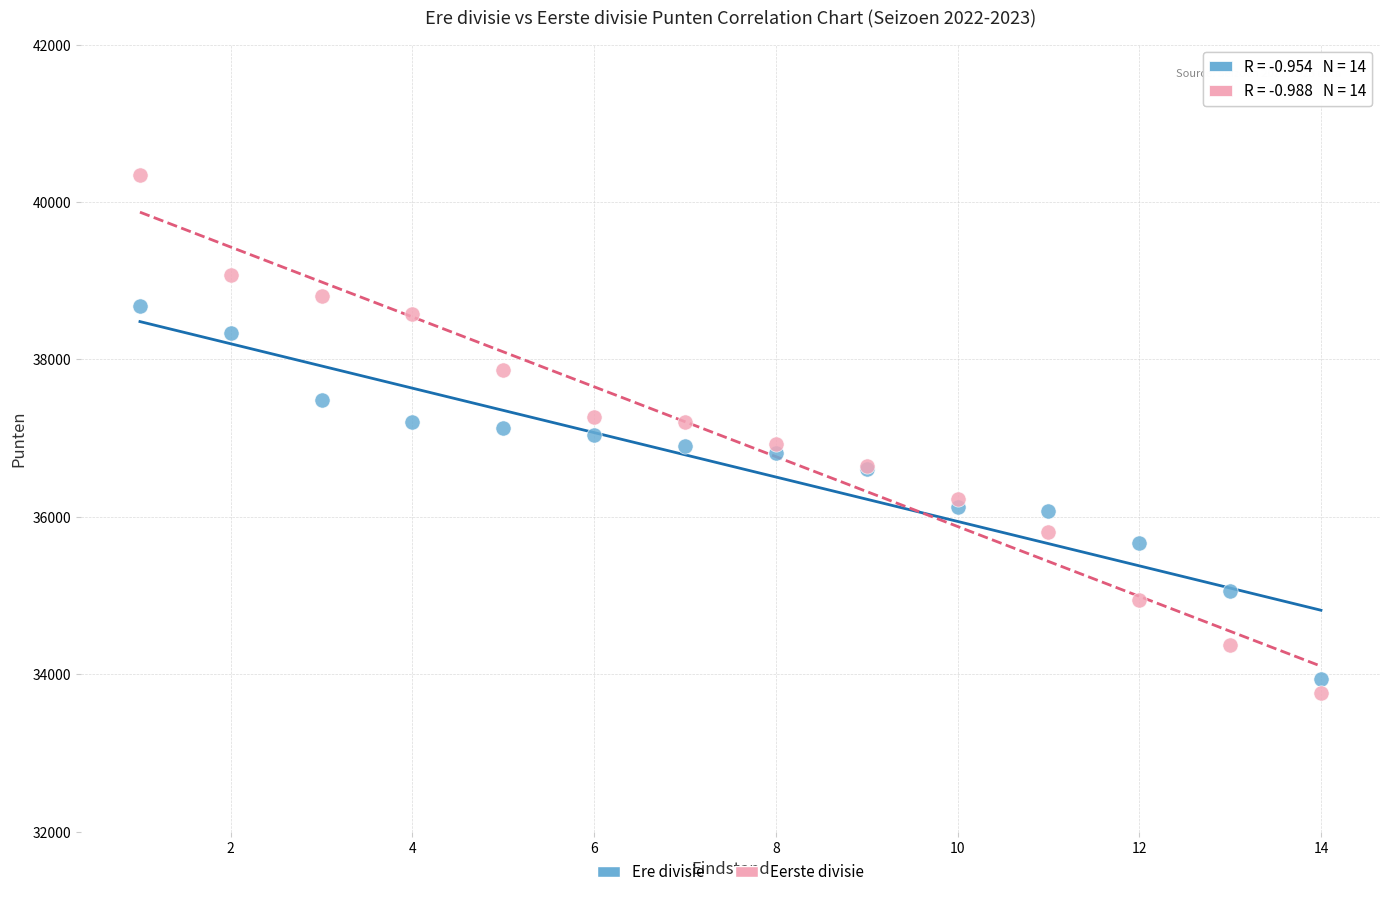

What are all the series names shown in the legend?

Ere divisie, Eerste divisie